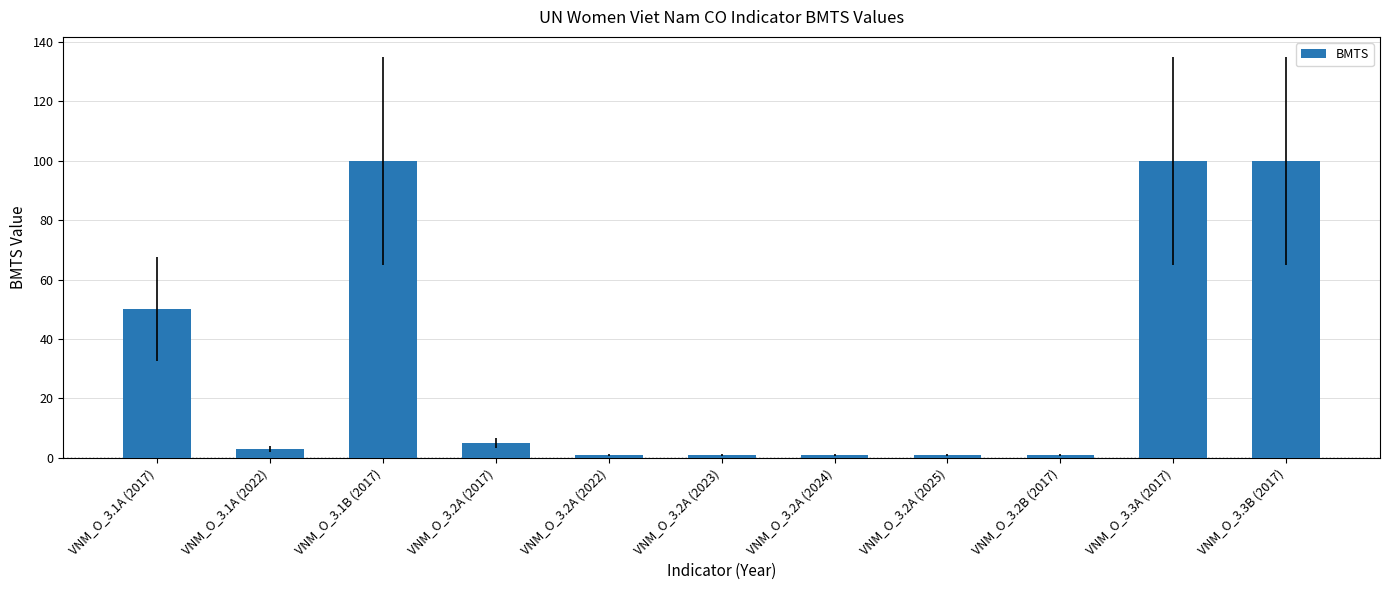

How many data points are less than 3?

5